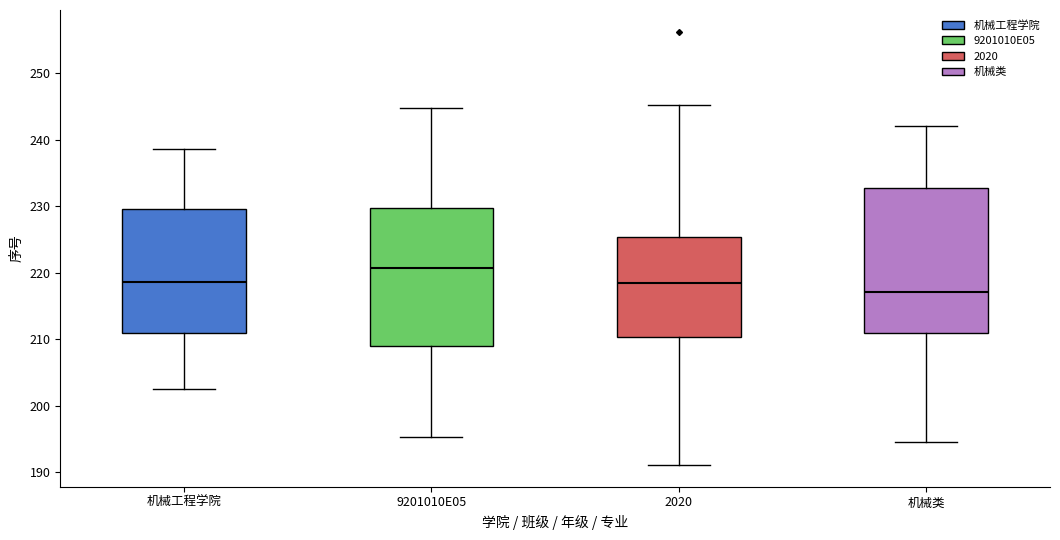

Reading left to right, transcribe this box plot: for each box, give where its median line is, the range the box spans, and where its two whiskers end, as read against the y-axis. The values are not printed on the chart, so give them approximately, as read against the axis.

机械工程学院: median 219, box 211 to 230, whiskers 203 to 239
9201010E05: median 221, box 209 to 230, whiskers 195 to 245
2020: median 219, box 210 to 225, whiskers 191 to 245
机械类: median 217, box 211 to 233, whiskers 194 to 242